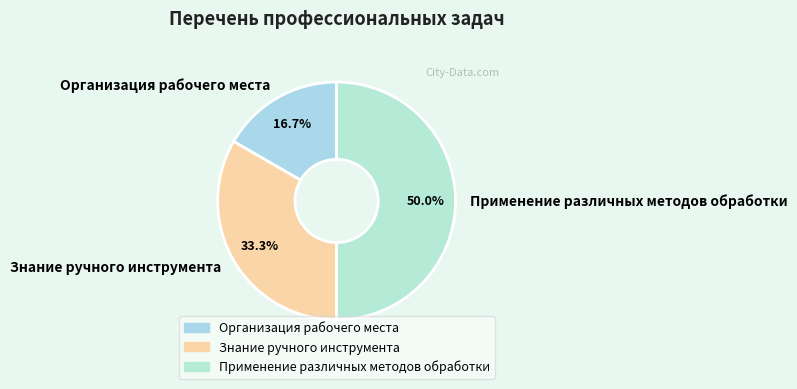

Does Знание ручного инструмента account for over 50% of the chart?

No